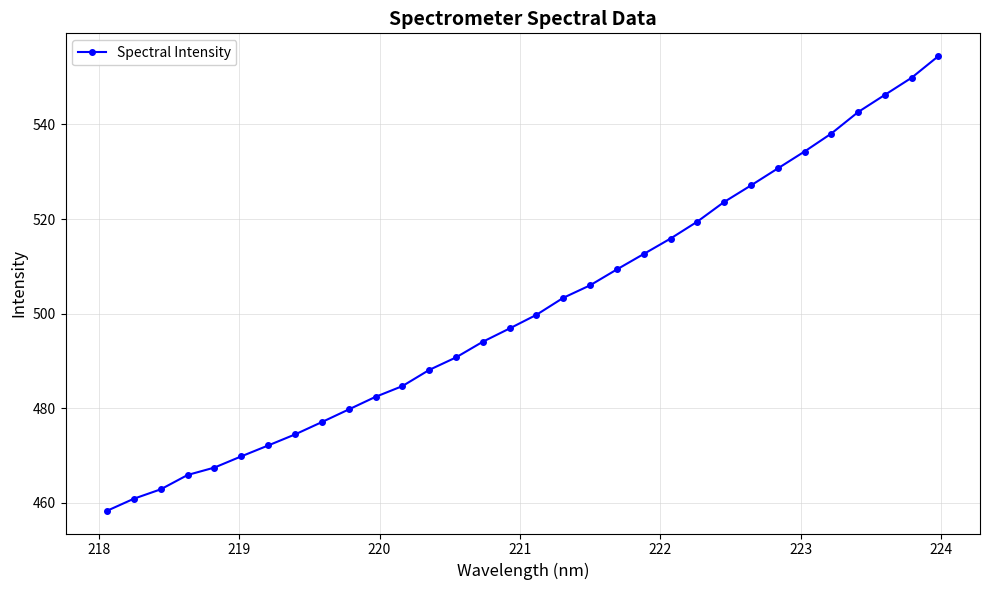

What is the minimum value shown in the chart?

458.3